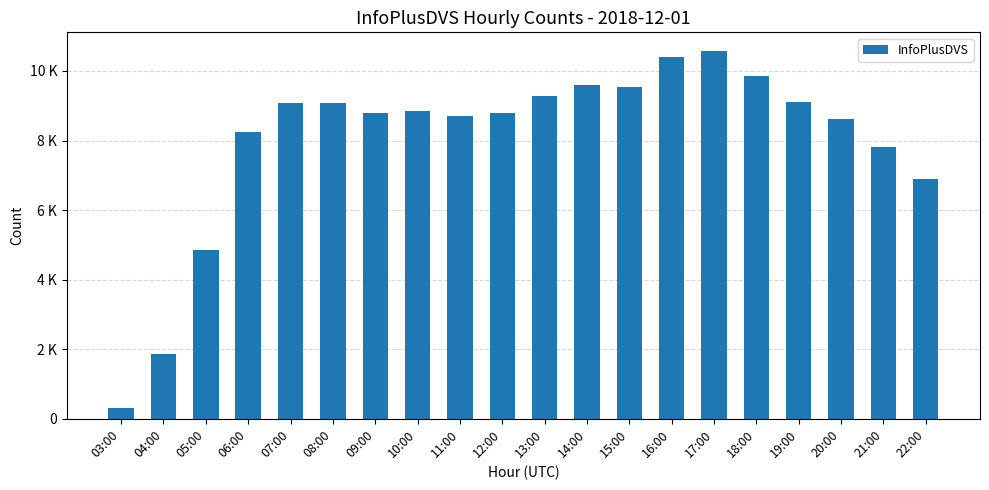

Reading left to right, list all the values displayed in this chart.

03:00=320	04:00=1852	05:00=4864	06:00=8255	07:00=9078	08:00=9067	09:00=8790	10:00=8859	11:00=8696	12:00=8804	13:00=9268	14:00=9598	15:00=9543	16:00=10415	17:00=10582	18:00=9864	19:00=9120	20:00=8620	21:00=7808	22:00=6883